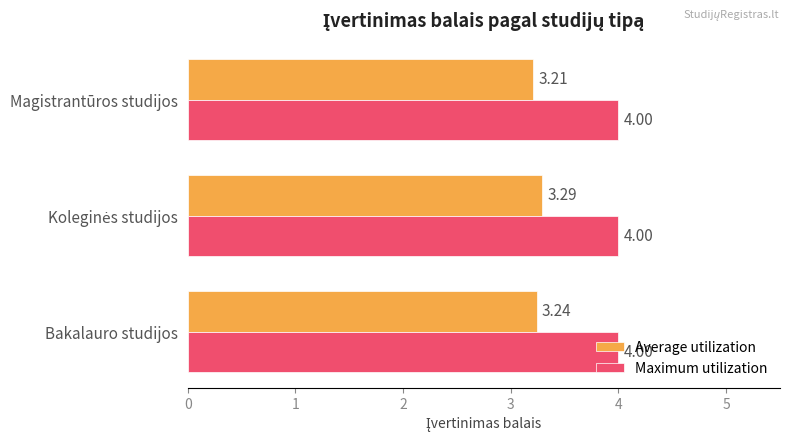

Where is Average utilization nearest to the value 3?

Magistrantūros studijos